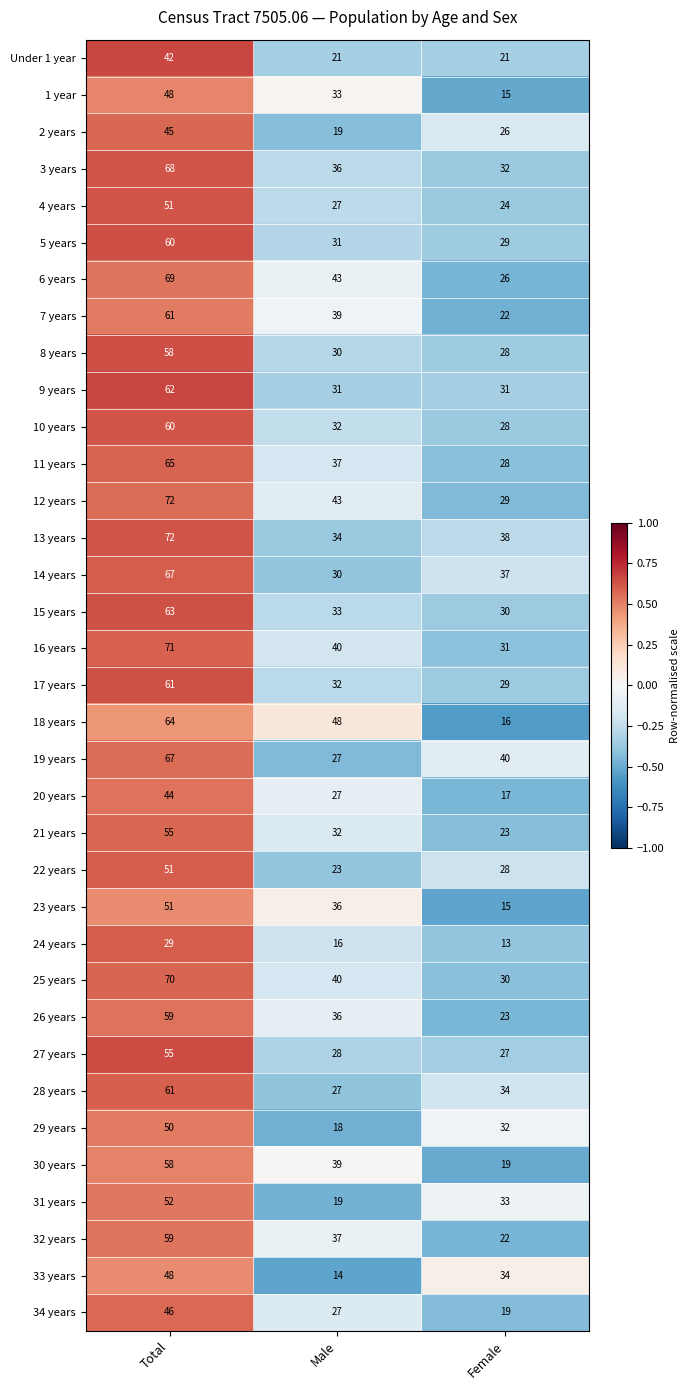

How many Under 1 year values are between 21 and 42?

3